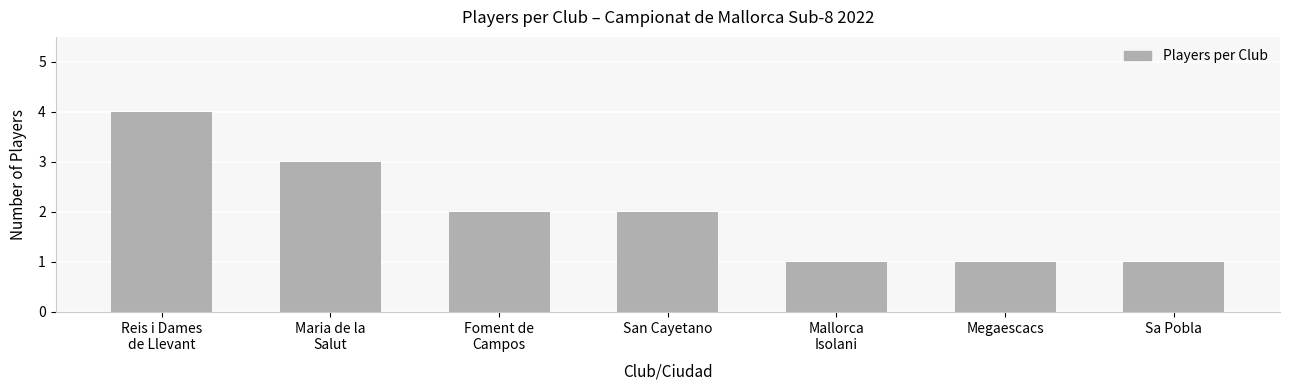

What is the maximum value shown in the chart?

4